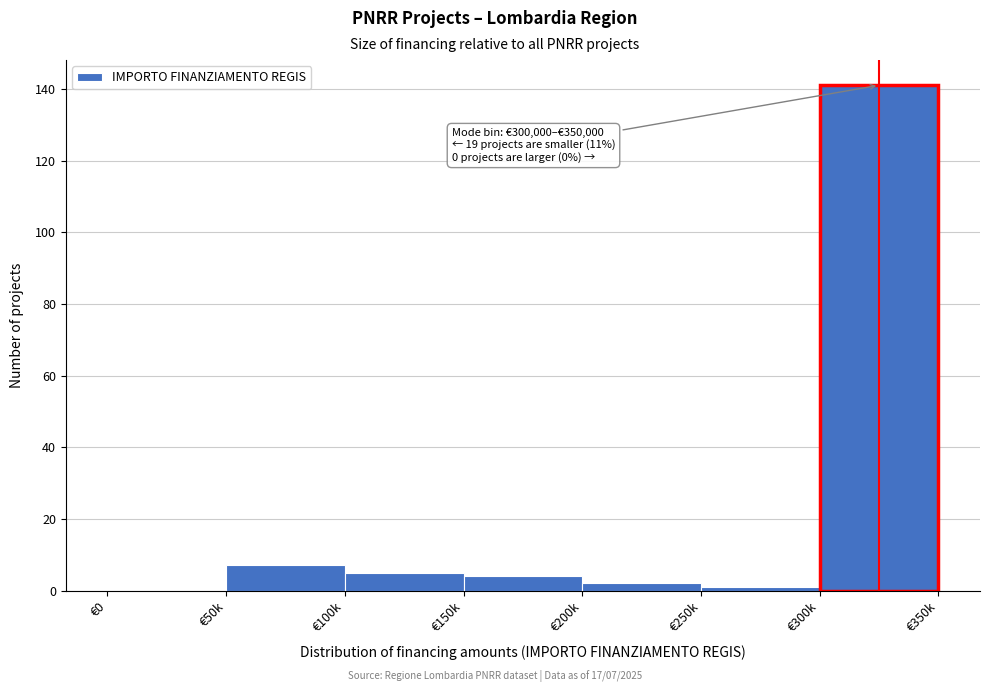

Reading left to right, transcribe all the data shown in this chart.

€0=0	€50k=7	€100k=5	€150k=4	€200k=2	€250k=1	€300k=141